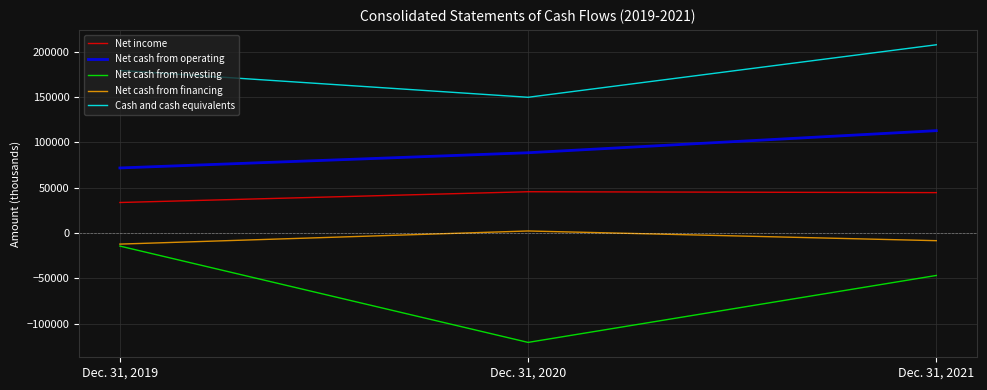

What is the total value across all series at Dec. 31, 2020?

165699